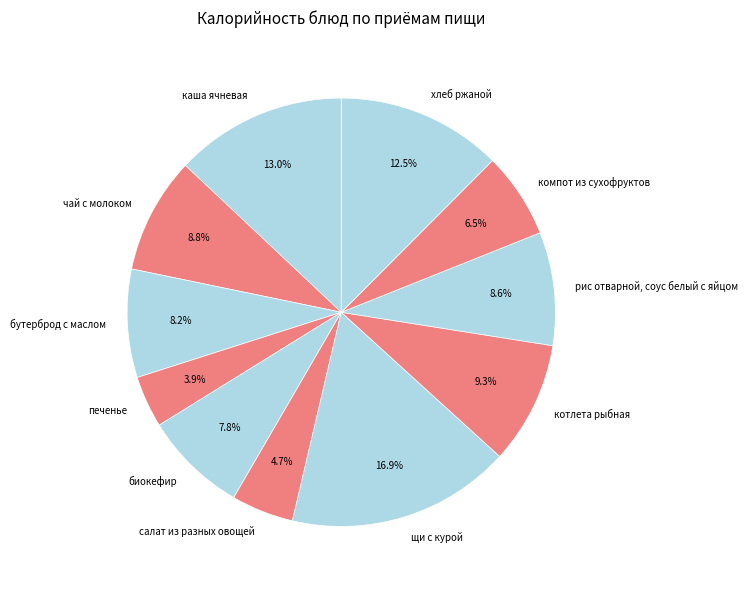

What is the largest slice in the pie chart?

щи с курой